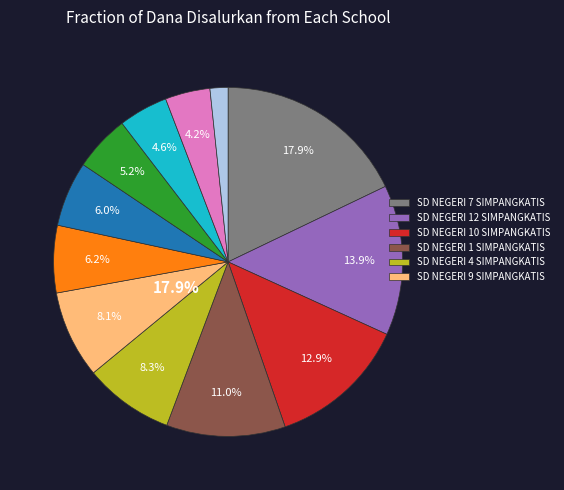

How many slices are in this pie chart?

12